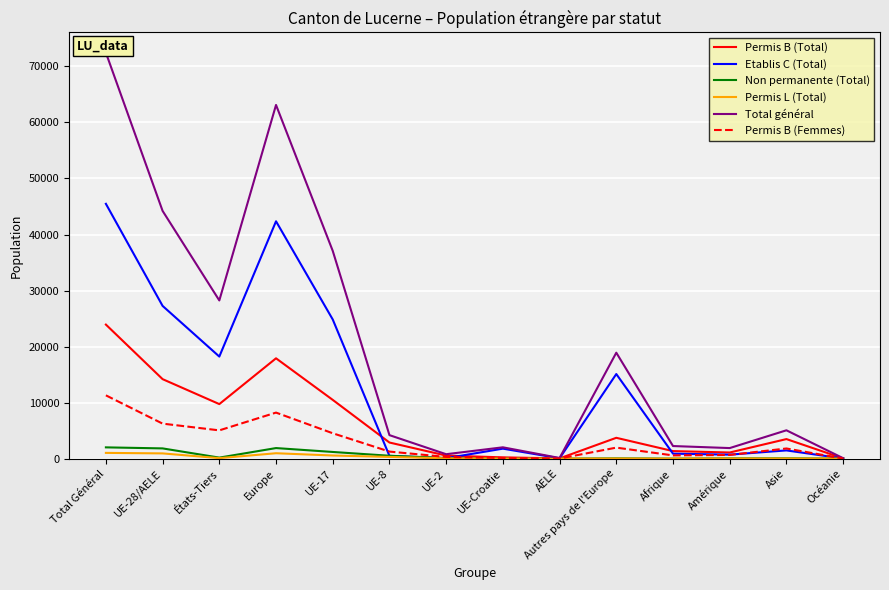

The Total général series shows 18910 at Autres pays de l'Europe. True or false?

True